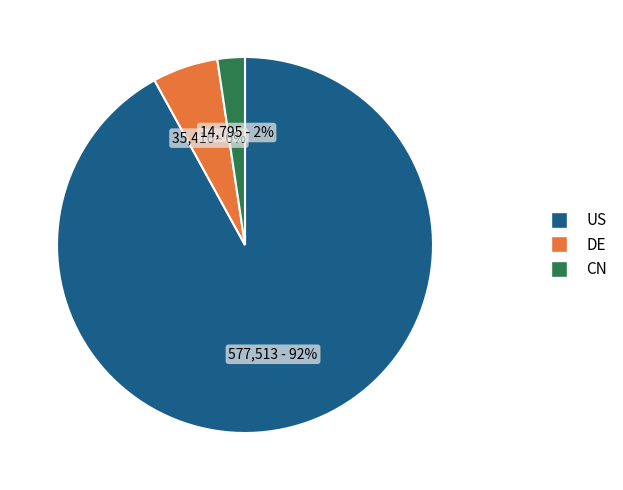

Which has a higher value, US or DE?

US